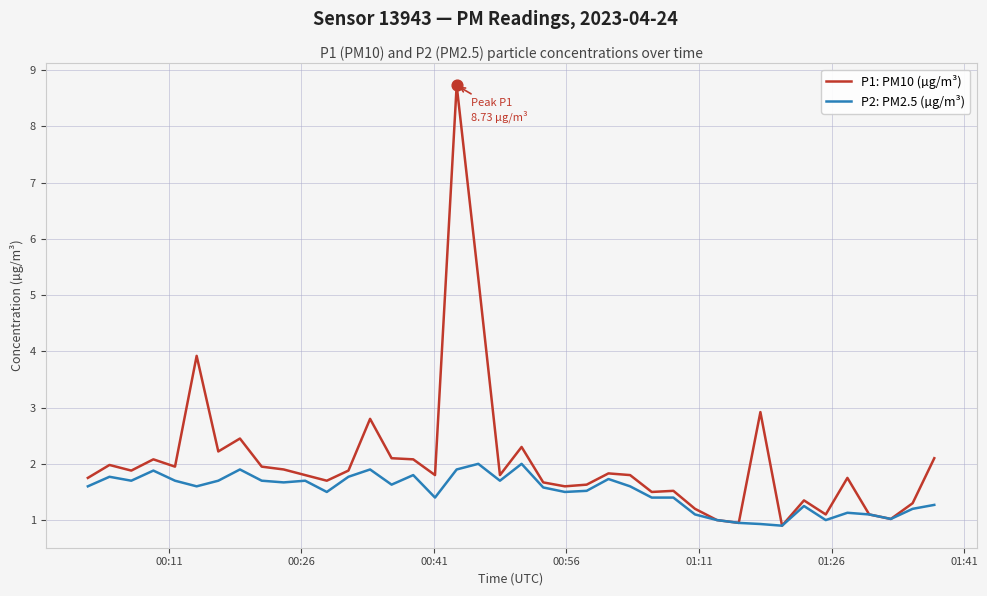

Which series has the largest range (max minus min)?

P1: PM10 (µg/m³)